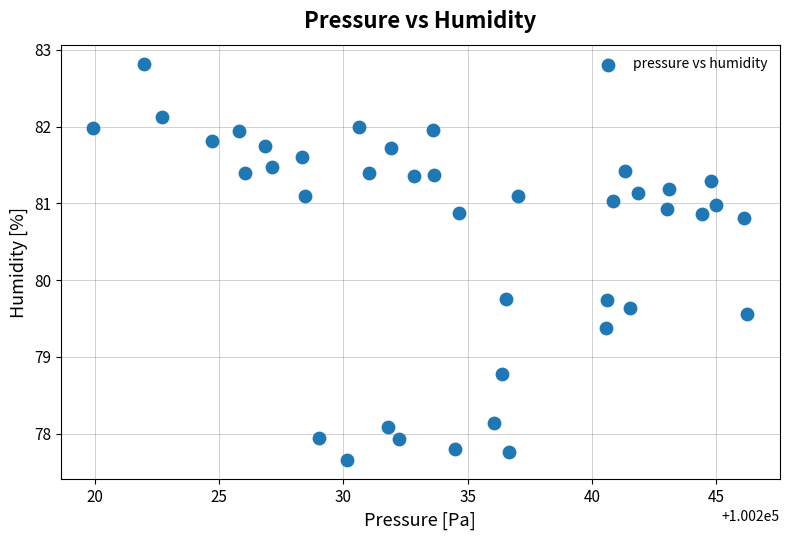

What is the range of X values (max minus min)?

26.3